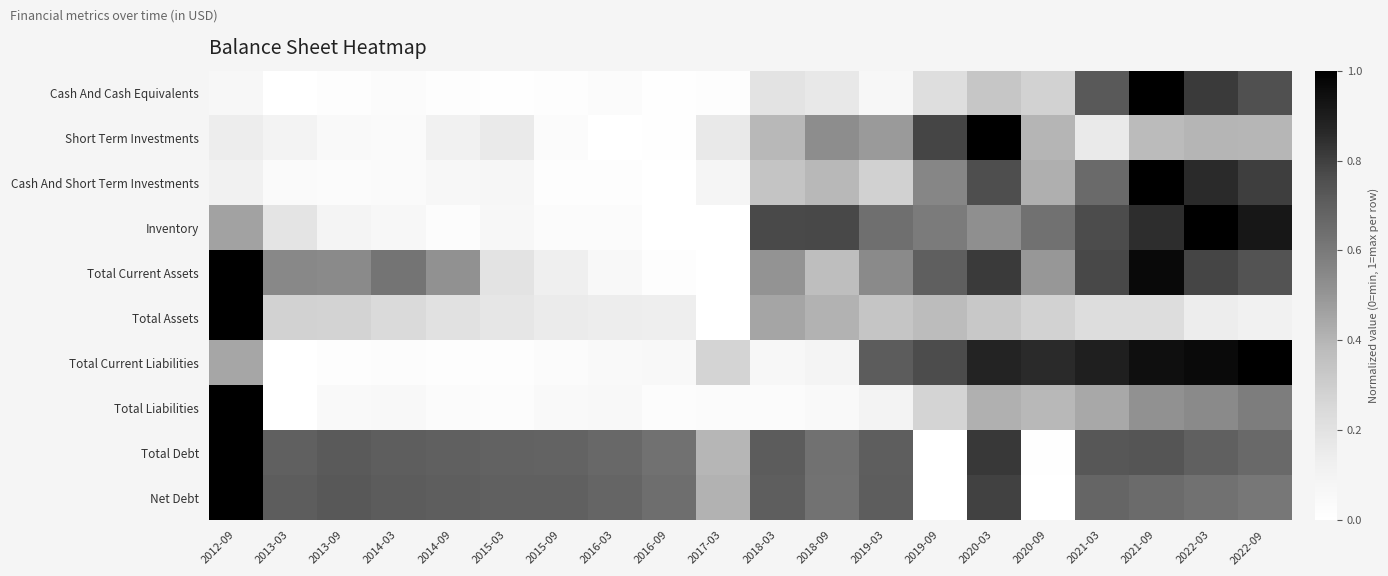

Reading left to right, extract all data points from this chart.

Cash And Cash Equivalents: 2012-09=0.1	2013-03=0.0	2013-09=0.0	2014-03=0.0	2014-09=0.0	2015-03=0.0	2015-09=0.0	2016-03=0.0	2016-09=0.0	2017-03=0.0	2018-03=0.2	2018-09=0.2	2019-03=0.1	2019-09=0.2	2020-03=0.3	2020-09=0.3	2021-03=0.7	2021-09=1.0	2022-03=0.8	2022-09=0.8
Short Term Investments: 2012-09=0.1	2013-03=0.1	2013-09=0.0	2014-03=0.0	2014-09=0.1	2015-03=0.2	2015-09=0.0	2016-03=0.0	2016-09=0.0	2017-03=0.2	2018-03=0.4	2018-09=0.5	2019-03=0.5	2019-09=0.8	2020-03=1.0	2020-09=0.4	2021-03=0.2	2021-09=0.4	2022-03=0.4	2022-09=0.4
Cash And Short Term Investments: 2012-09=0.1	2013-03=0.0	2013-09=0.0	2014-03=0.0	2014-09=0.1	2015-03=0.1	2015-09=0.0	2016-03=0.0	2016-09=0.0	2017-03=0.1	2018-03=0.3	2018-09=0.4	2019-03=0.3	2019-09=0.6	2020-03=0.8	2020-09=0.4	2021-03=0.7	2021-09=1.0	2022-03=0.9	2022-09=0.8
Inventory: 2012-09=0.5	2013-03=0.2	2013-09=0.1	2014-03=0.1	2014-09=0.0	2015-03=0.1	2015-09=0.0	2016-03=0.0	2016-09=0.0	2017-03=0.0	2018-03=0.8	2018-09=0.8	2019-03=0.6	2019-09=0.6	2020-03=0.5	2020-09=0.6	2021-03=0.8	2021-09=0.8	2022-03=1.0	2022-09=0.9
Total Current Assets: 2012-09=1.0	2013-03=0.5	2013-09=0.5	2014-03=0.6	2014-09=0.5	2015-03=0.2	2015-09=0.1	2016-03=0.1	2016-09=0.0	2017-03=0.0	2018-03=0.5	2018-09=0.4	2019-03=0.5	2019-09=0.7	2020-03=0.8	2020-09=0.5	2021-03=0.8	2021-09=1.0	2022-03=0.8	2022-09=0.7
Total Assets: 2012-09=1.0	2013-03=0.3	2013-09=0.3	2014-03=0.2	2014-09=0.2	2015-03=0.2	2015-09=0.2	2016-03=0.1	2016-09=0.1	2017-03=0.0	2018-03=0.5	2018-09=0.4	2019-03=0.3	2019-09=0.4	2020-03=0.3	2020-09=0.3	2021-03=0.2	2021-09=0.2	2022-03=0.1	2022-09=0.1
Total Current Liabilities: 2012-09=0.4	2013-03=0.0	2013-09=0.0	2014-03=0.0	2014-09=0.0	2015-03=0.0	2015-09=0.0	2016-03=0.0	2016-09=0.1	2017-03=0.3	2018-03=0.1	2018-09=0.1	2019-03=0.7	2019-09=0.8	2020-03=0.9	2020-09=0.9	2021-03=0.9	2021-09=0.9	2022-03=1.0	2022-09=1.0
Total Liabilities: 2012-09=1.0	2013-03=0.0	2013-09=0.0	2014-03=0.1	2014-09=0.0	2015-03=0.0	2015-09=0.0	2016-03=0.1	2016-09=0.0	2017-03=0.0	2018-03=0.0	2018-09=0.0	2019-03=0.1	2019-09=0.3	2020-03=0.4	2020-09=0.4	2021-03=0.4	2021-09=0.5	2022-03=0.5	2022-09=0.6
Total Debt: 2012-09=1.0	2013-03=0.7	2013-09=0.7	2014-03=0.7	2014-09=0.7	2015-03=0.7	2015-09=0.7	2016-03=0.7	2016-09=0.6	2017-03=0.4	2018-03=0.7	2018-09=0.6	2019-03=0.7	2019-09=0.0	2020-03=0.8	2020-09=0.0	2021-03=0.7	2021-09=0.7	2022-03=0.7	2022-09=0.7
Net Debt: 2012-09=1.0	2013-03=0.7	2013-09=0.7	2014-03=0.7	2014-09=0.7	2015-03=0.7	2015-09=0.7	2016-03=0.7	2016-09=0.6	2017-03=0.4	2018-03=0.7	2018-09=0.6	2019-03=0.7	2019-09=0.0	2020-03=0.8	2020-09=0.0	2021-03=0.7	2021-09=0.7	2022-03=0.6	2022-09=0.6